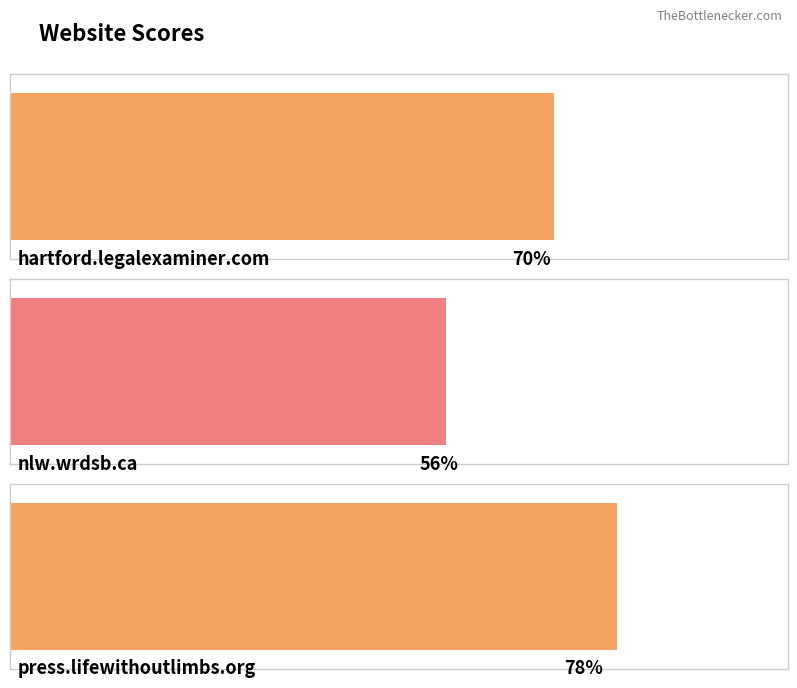

Is it true that the value at press.lifewithoutlimbs.org is 130?

False